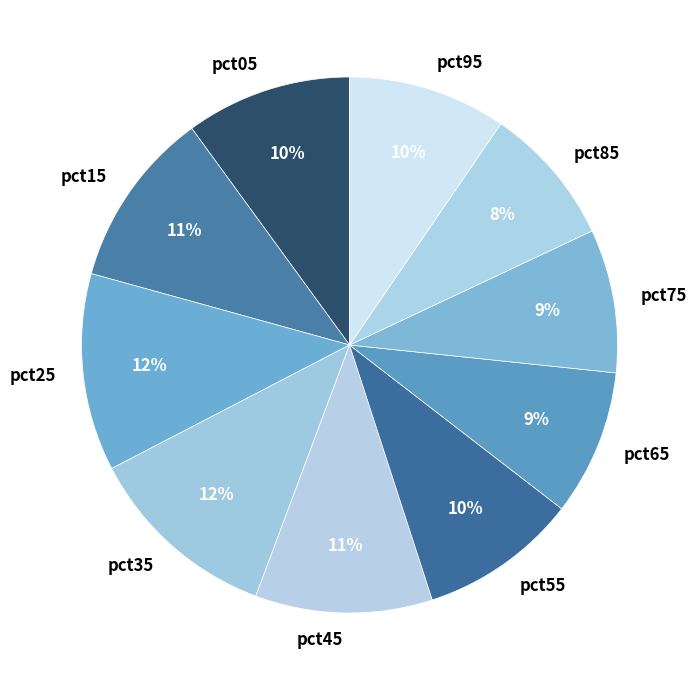

To the nearest percent, what is the combined percentage of pct05 and pct25?

22%